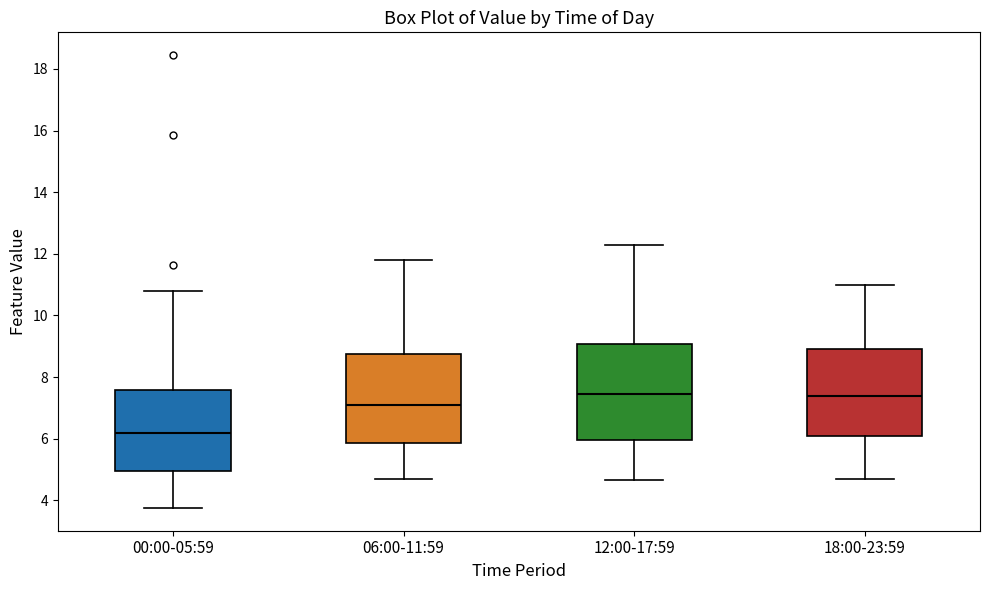

Reading left to right, transcribe this box plot: for each box, give where its median line is, the range the box spans, and where its two whiskers end, as read against the y-axis. The values are not printed on the chart, so give them approximately, as read against the axis.

00:00-05:59: median 6.2, box 5.0 to 7.6, whiskers 3.8 to 10.8
06:00-11:59: median 7.2, box 5.8 to 8.8, whiskers 4.8 to 11.8
12:00-17:59: median 7.4, box 6.0 to 9.0, whiskers 4.6 to 12.4
18:00-23:59: median 7.4, box 6.0 to 9.0, whiskers 4.8 to 11.0